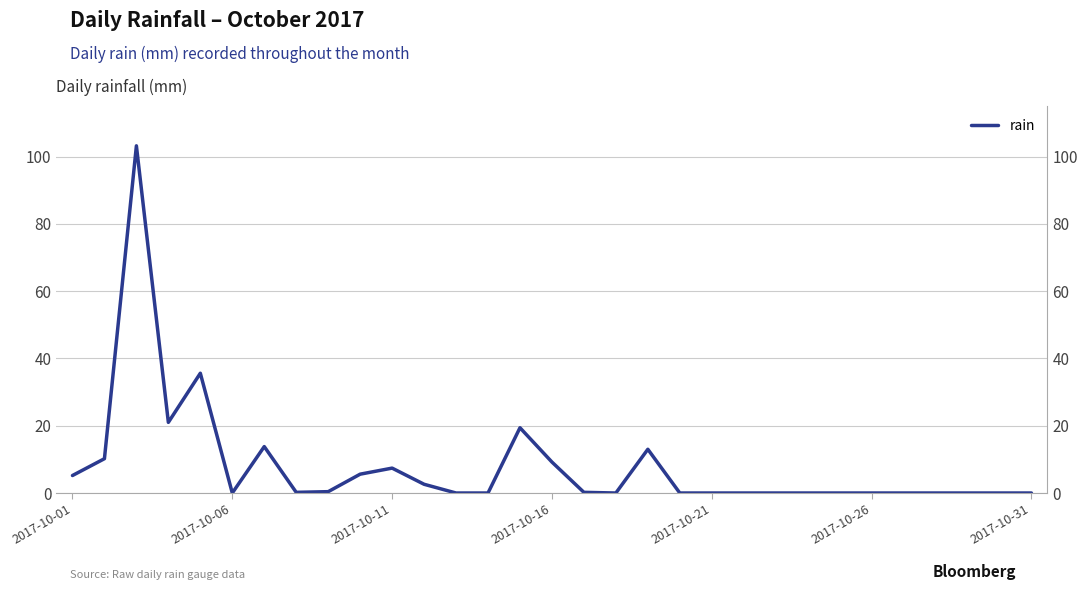

The chart shows a value of 0.0 at 17. True or false?

True